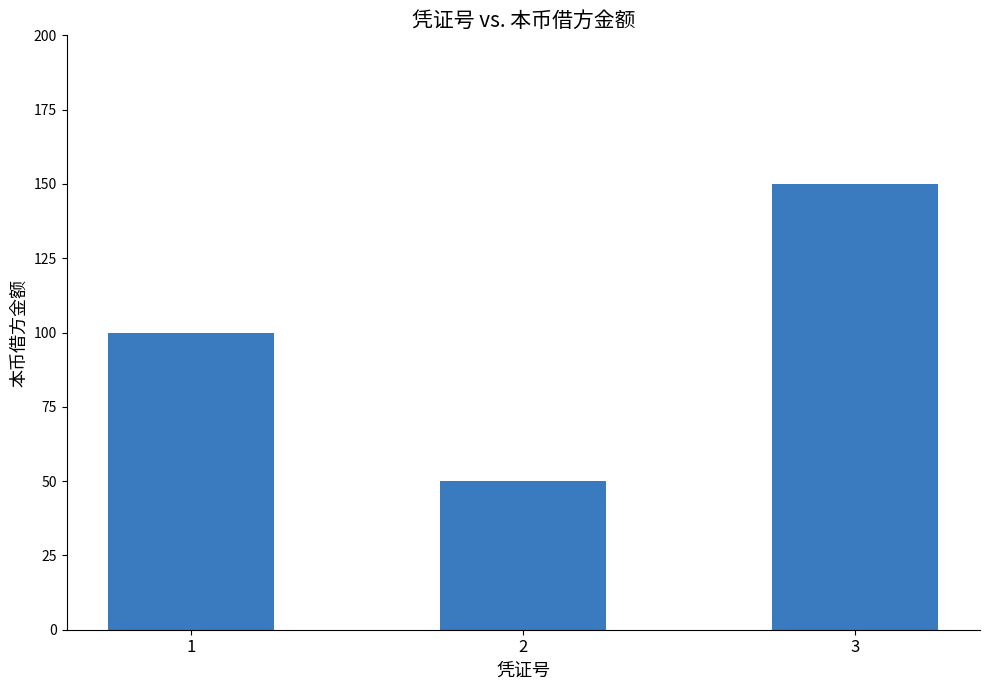

How many bars are there in total?

3